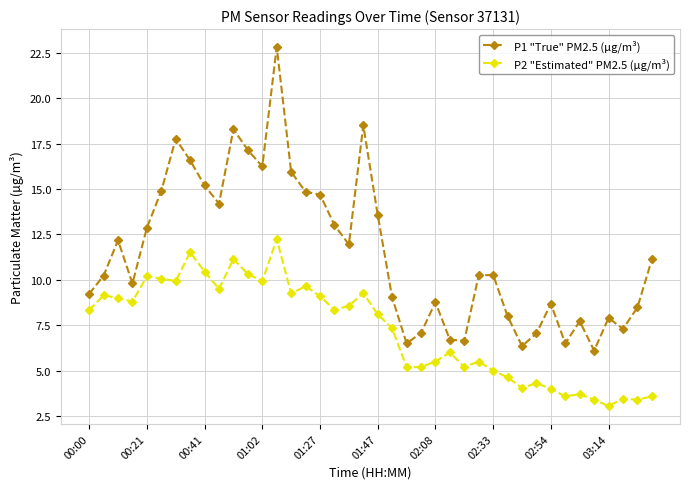

What is the value of the P1 "True" PM2.5 (µg/m³) point at the 36th from the left?

6.1